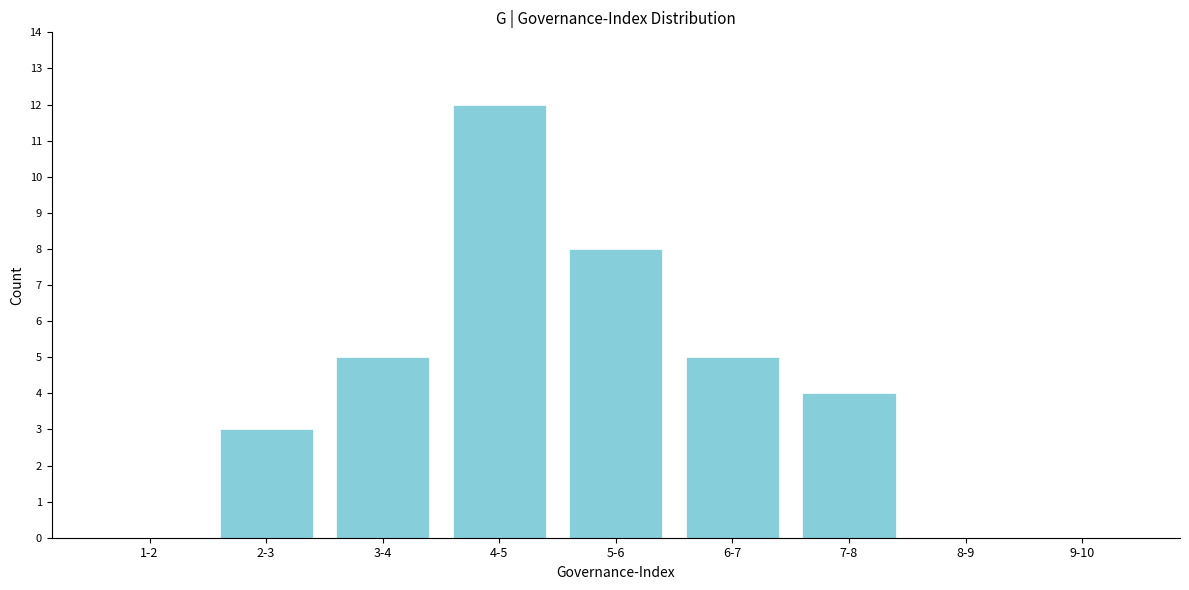

Reading right to left, list all the values displayed in this chart.

9-10=0	8-9=0	7-8=4	6-7=5	5-6=8	4-5=12	3-4=5	2-3=3	1-2=0